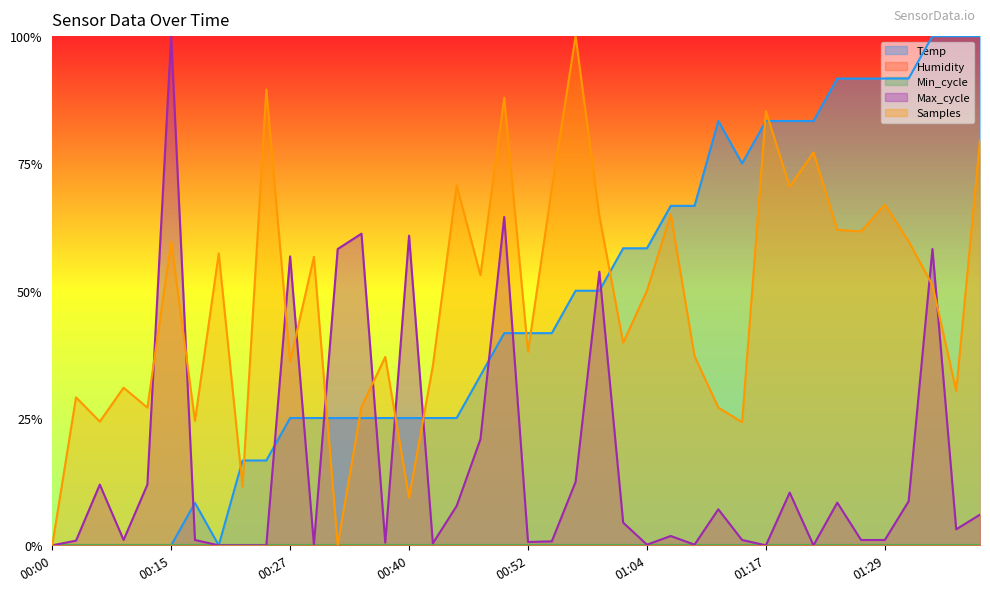

Rank the series at 01:27 from highest to lowest value.

Temp, Samples, Max_cycle